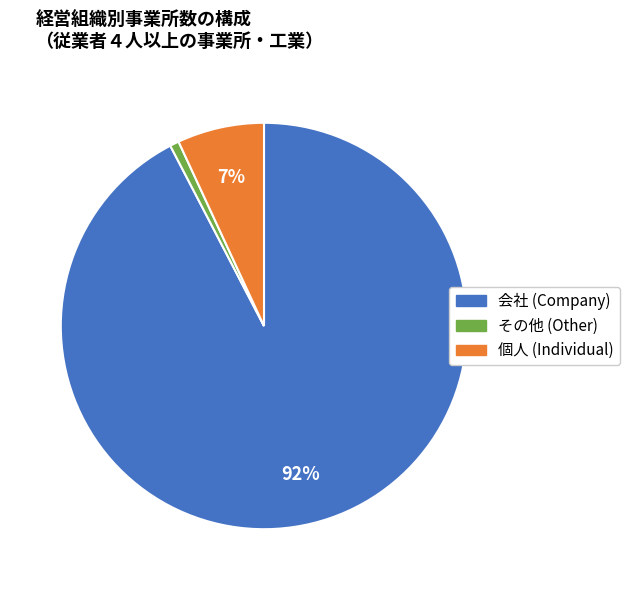

Is there a majority slice in this chart?

Yes